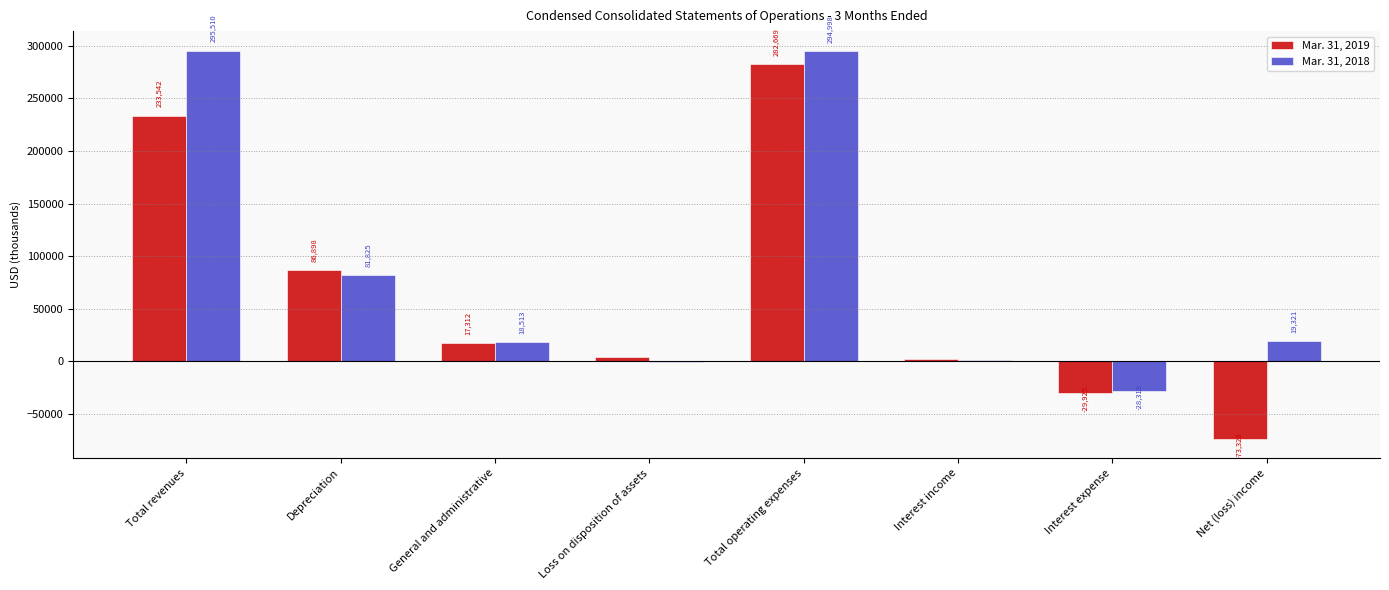

Are the bars horizontal?

No